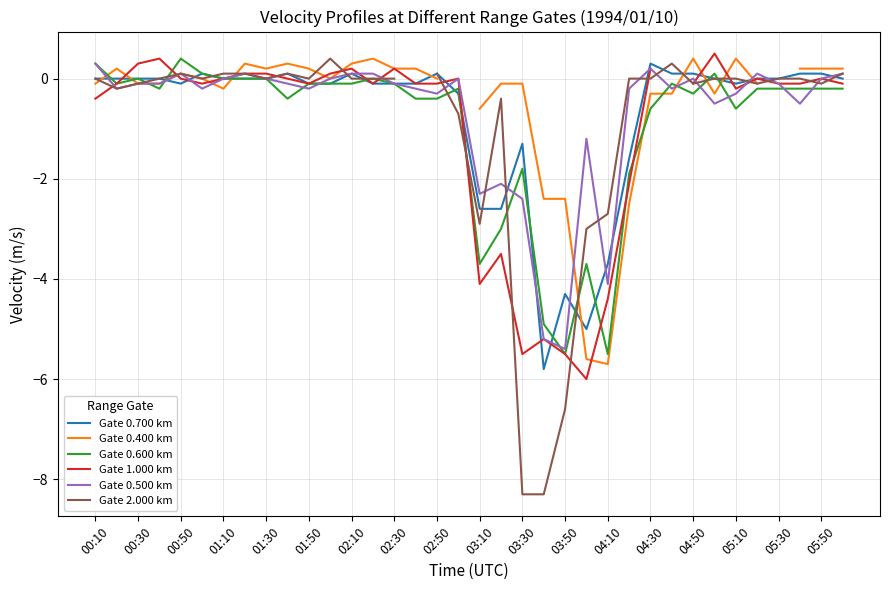

The Gate 0.600 km series shows -0.1 at 02:50. True or false?

False